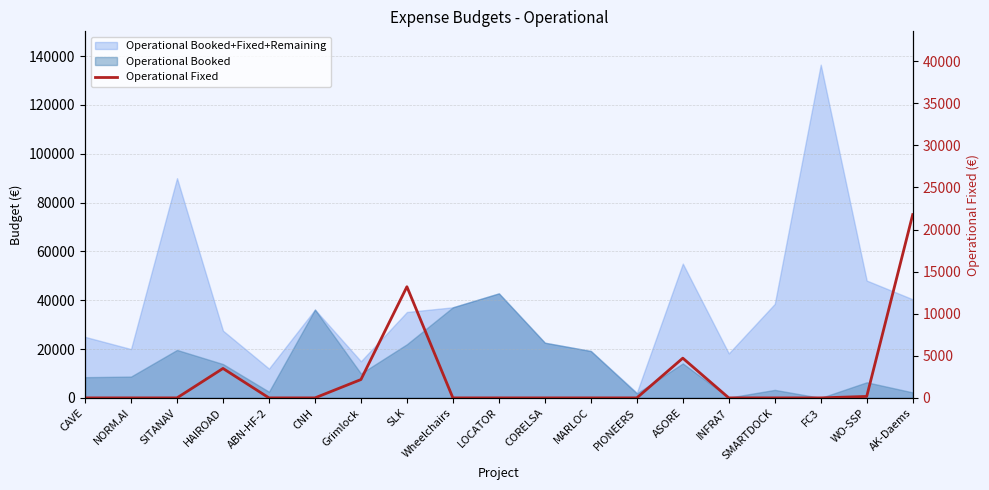

Rank the categories by value from highest to lowest.

AK-Daems, SLK, ASORE, HAIROAD, Grimlock, WO-SSP, CAVE, NORM.AI, SITANAV, ABN-HF-2, CNH, Wheelchairs, LOCATOR, CORELSA, MARLOC, PIONEERS, INFRA7, SMARTDOCK, FC3